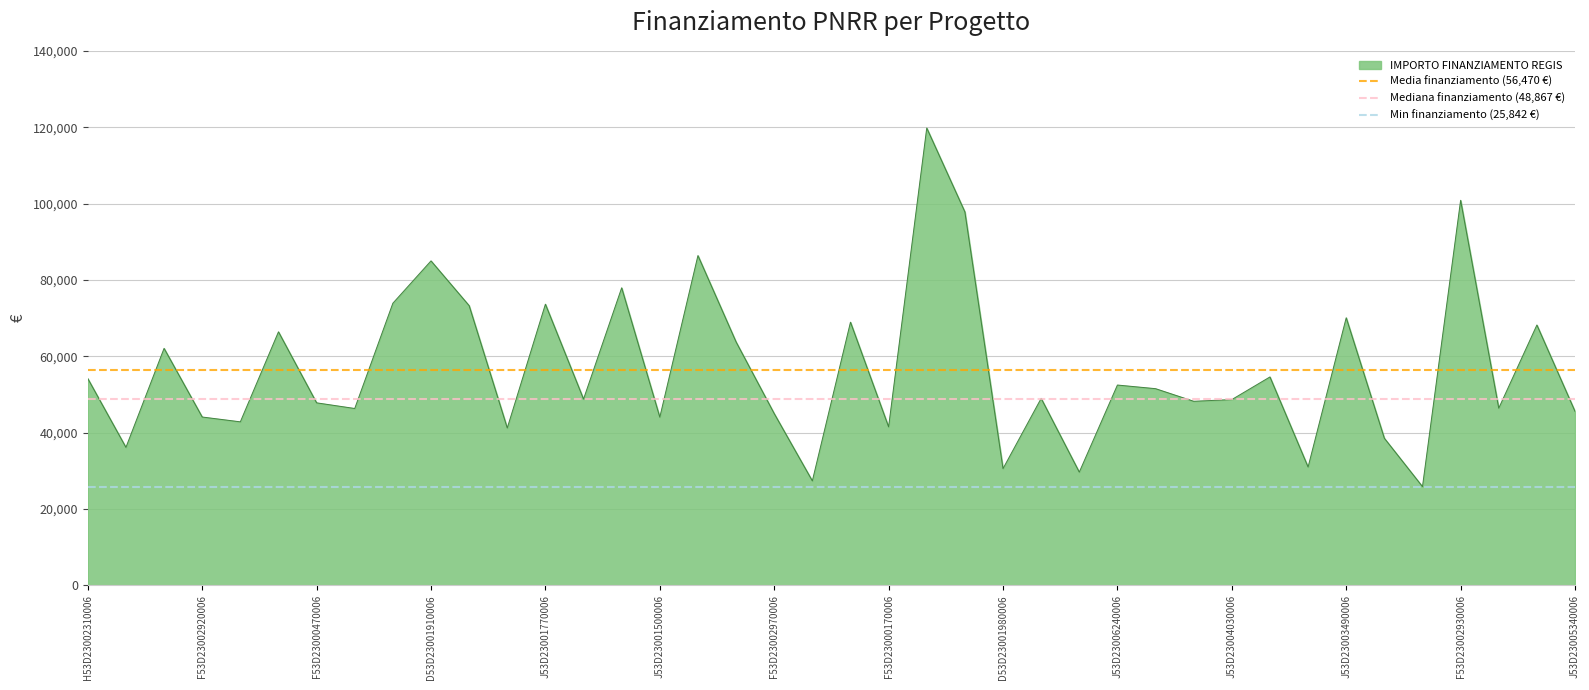

What is the minimum value for IMPORTO FINANZIAMENTO REGIS?

25842.4